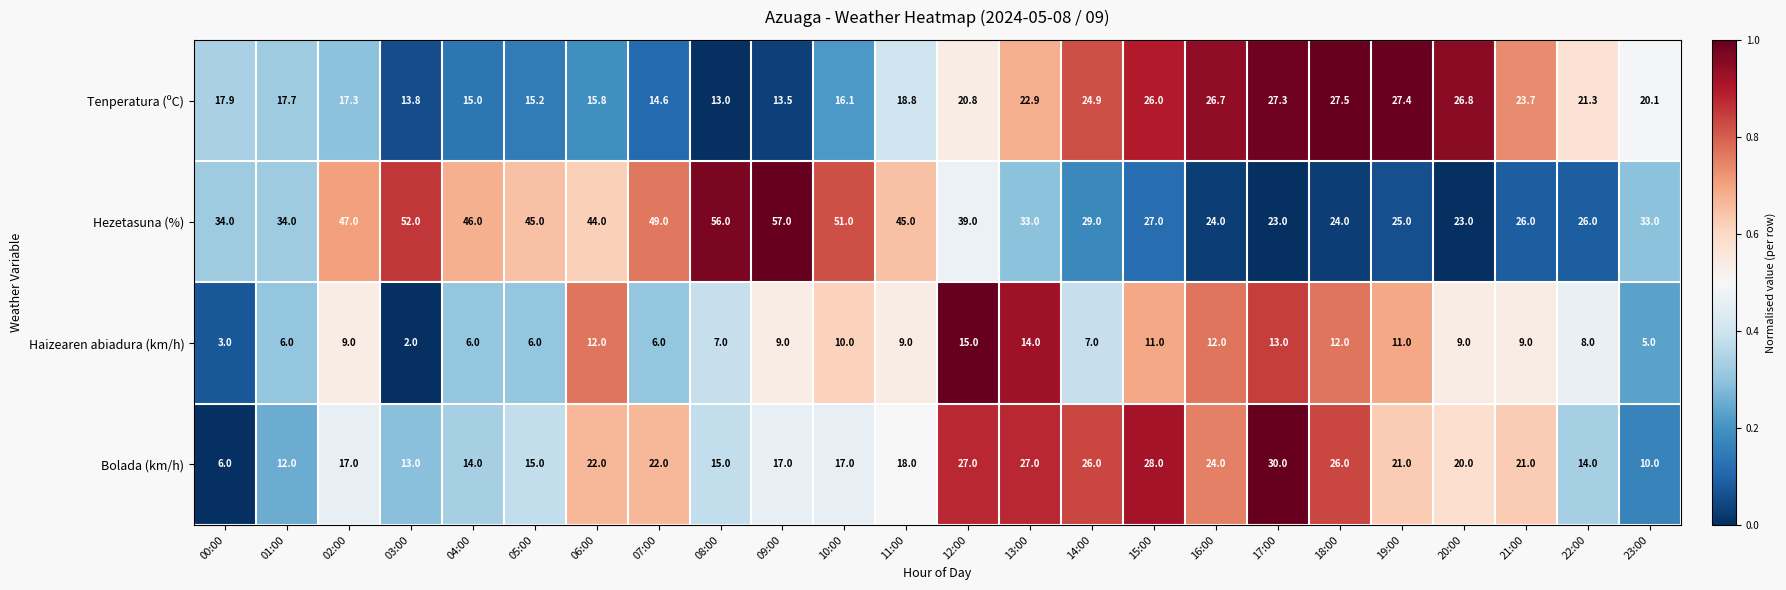

What is the difference between the Haizearen abiadura (km/h) values at 03:00 and 19:00?

9.0